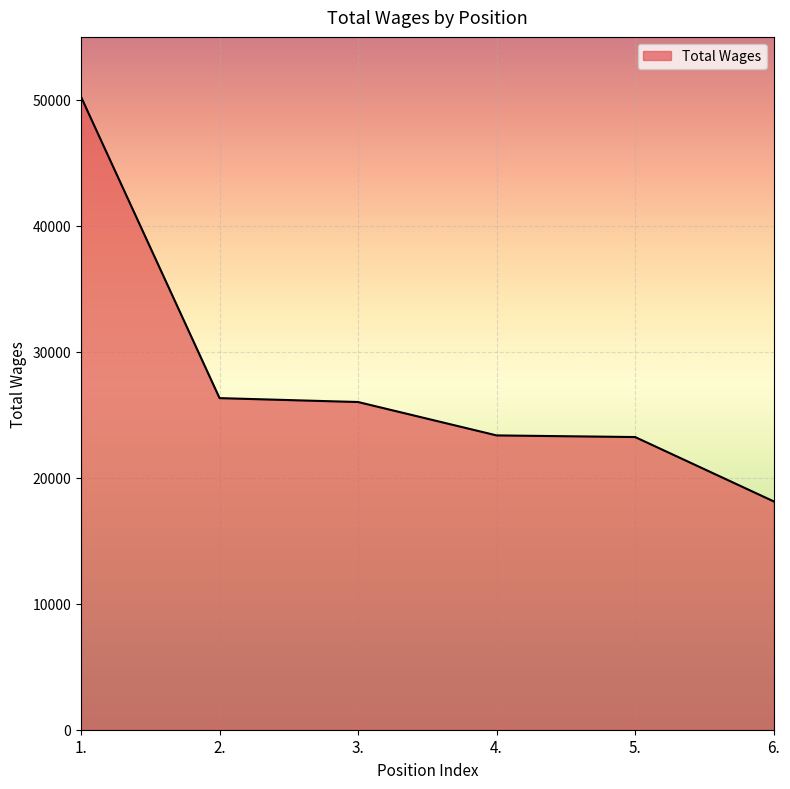

Is it true that the value at 5. is 23234?

True